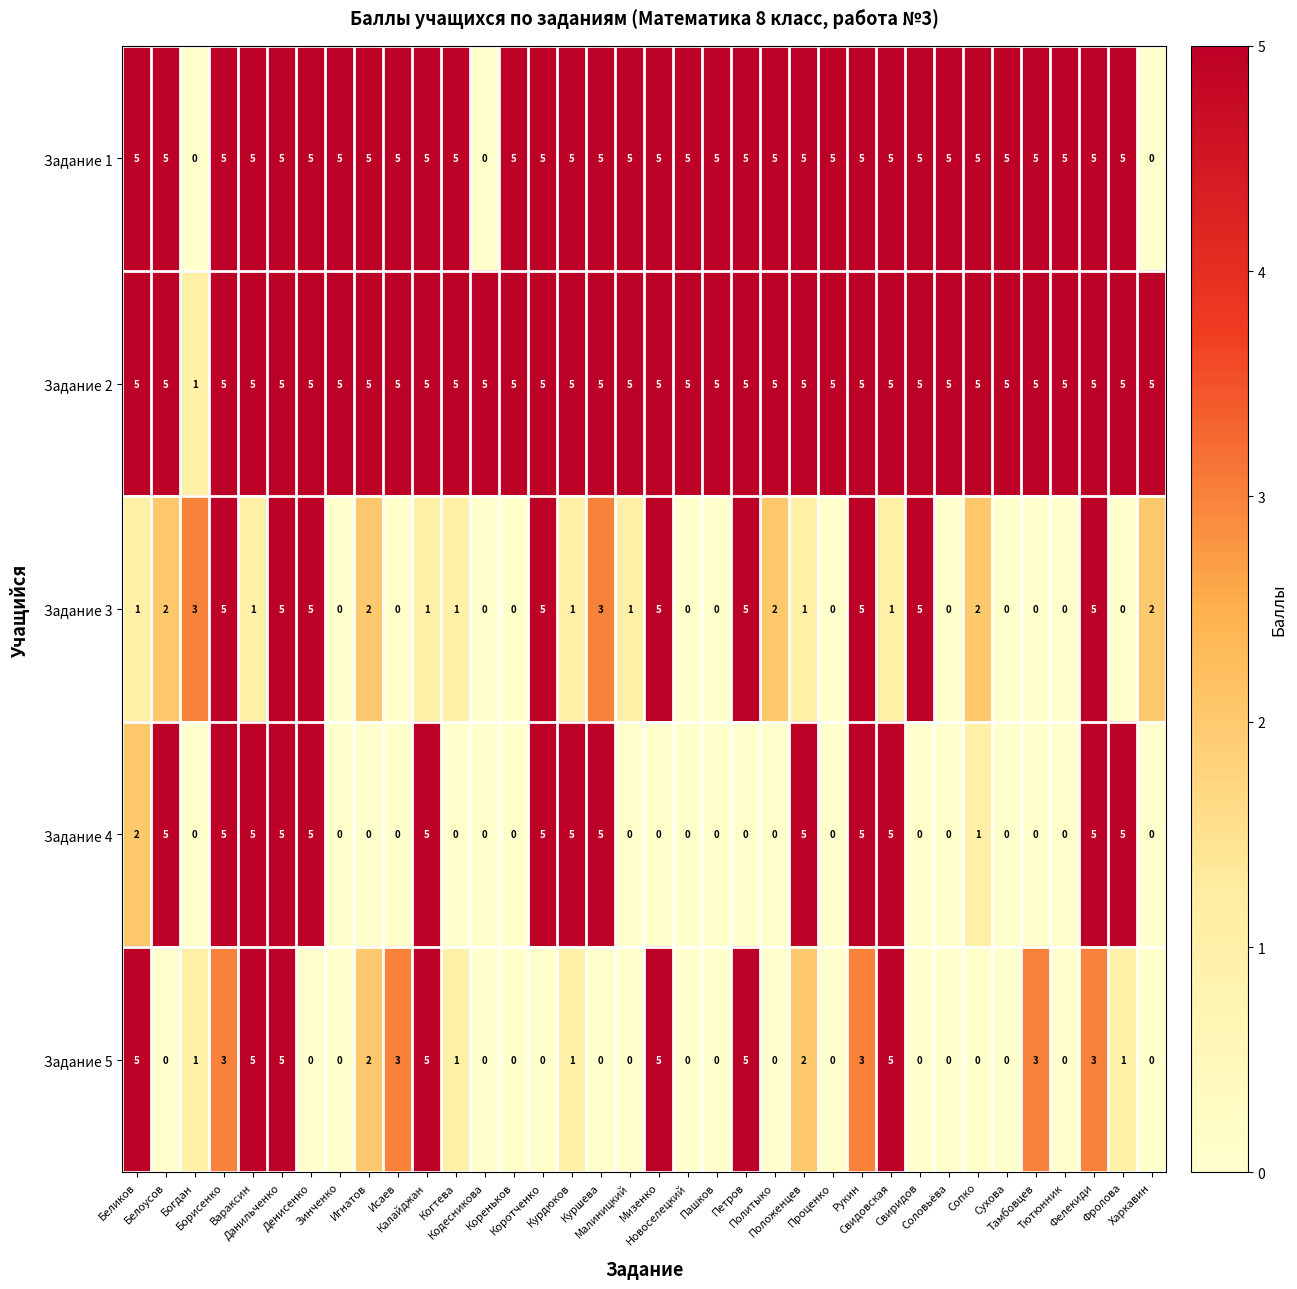

What is the maximum value for Задание 1?

5